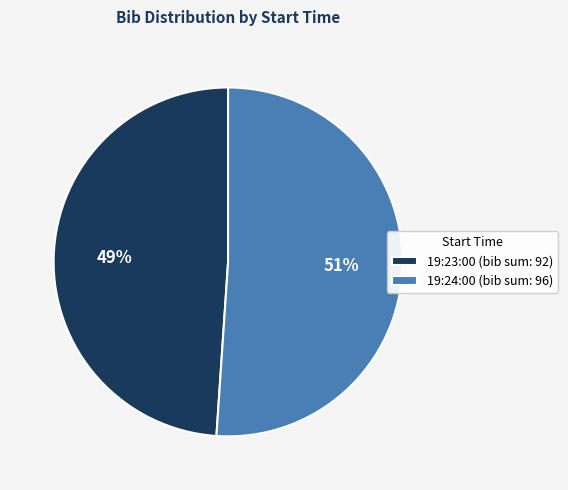

What percentage is the 19:24:00 (bib sum: 96) slice, to the nearest percent?

51%